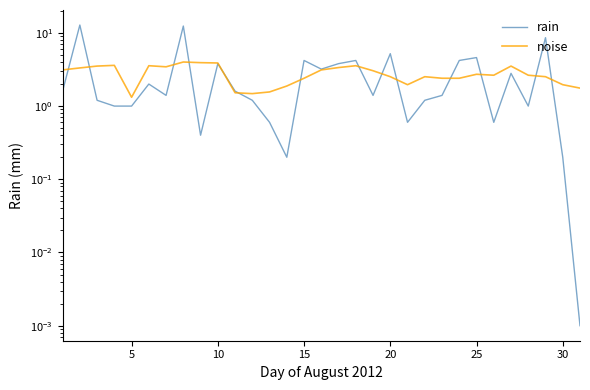

Which series has the largest total across all categories?

rain